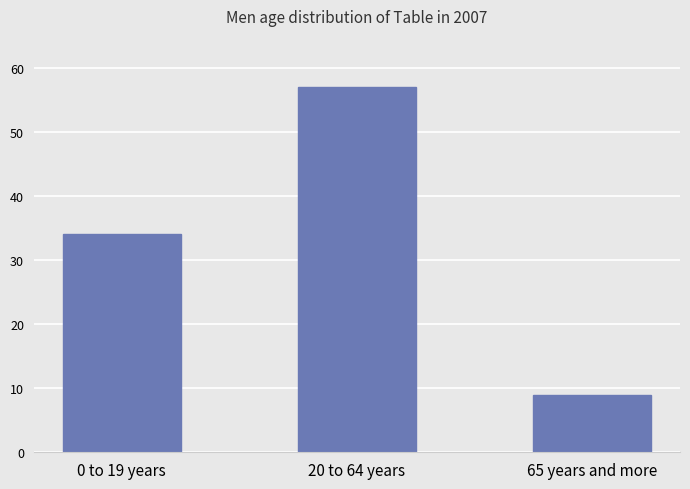

Reading right to left, extract all data points from this chart.

9	57	34